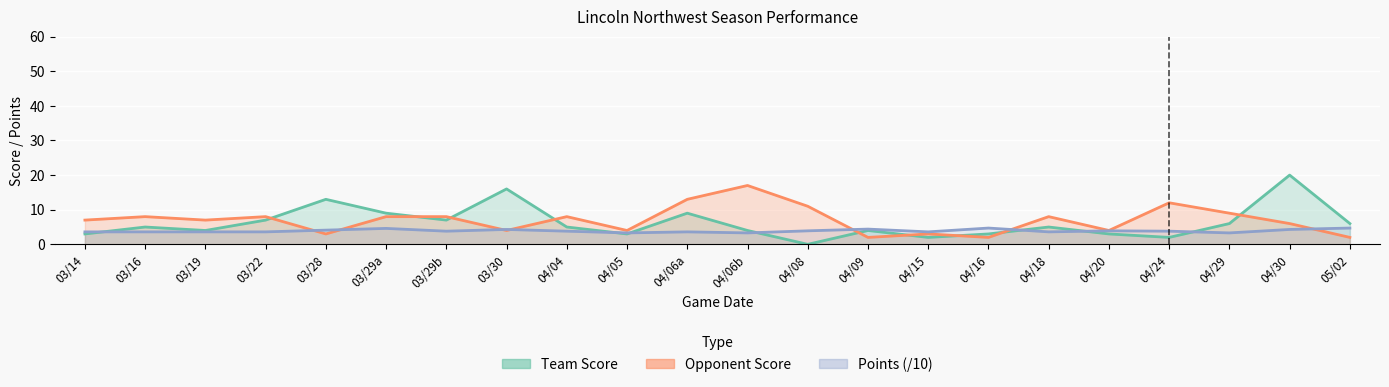

Rank the series by their average value, from lowest to highest.

points, score, opp_score